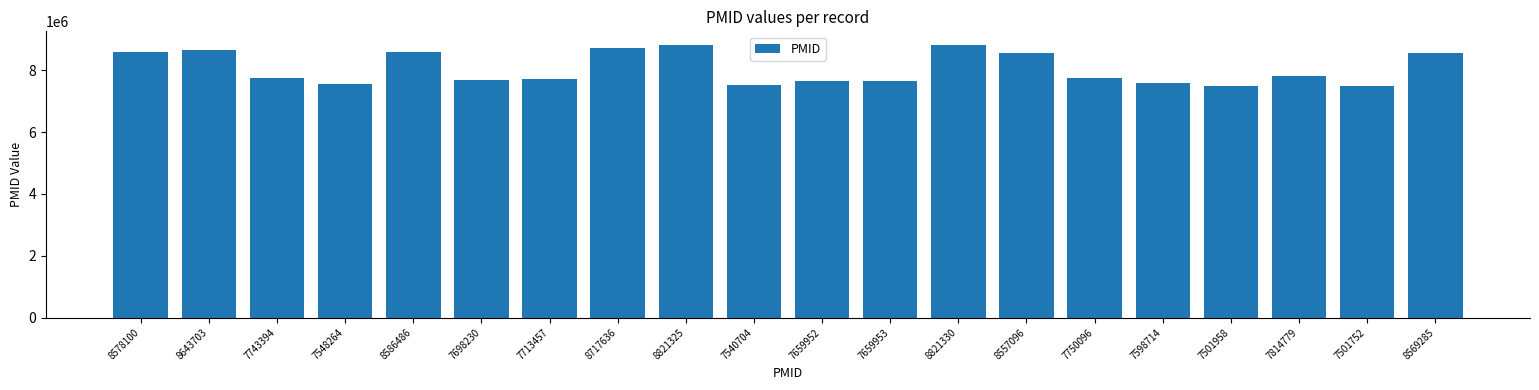

True or false: the data shows 8717636 at 8717636.

True